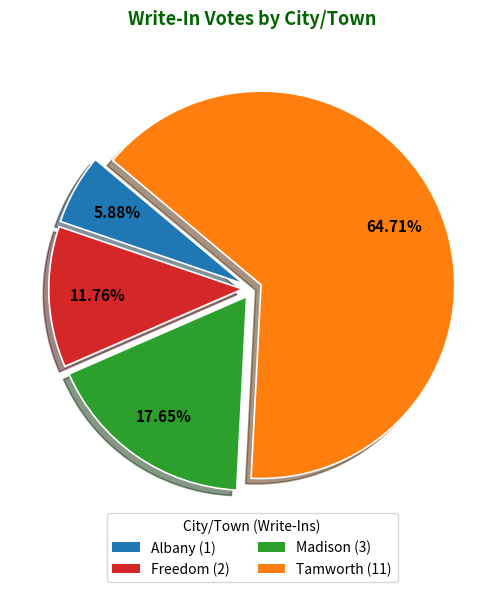

What is the largest slice in the pie chart?

Tamworth